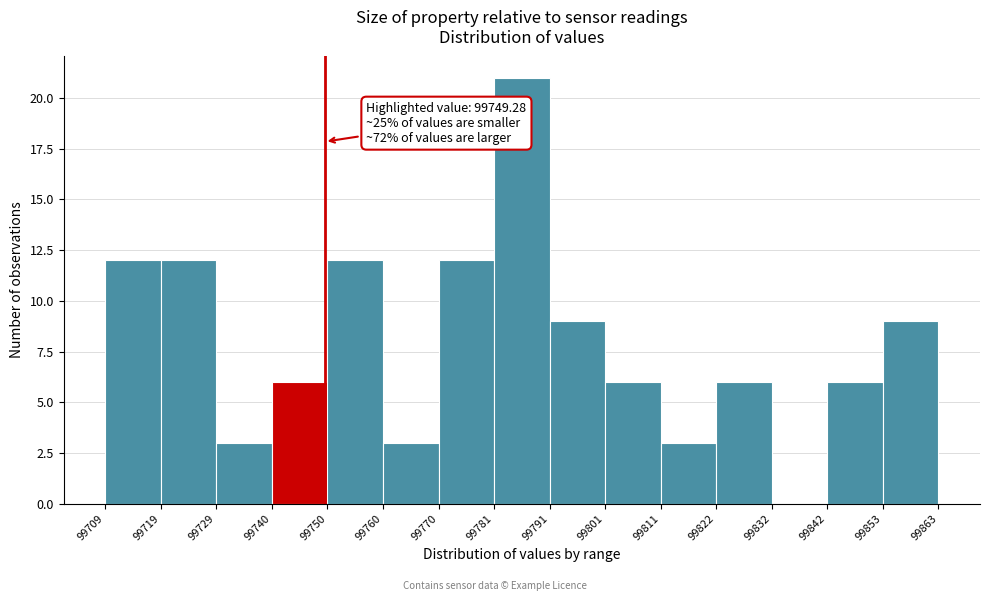

Which range on the x-axis has the tallest bar?

99781 to 99791